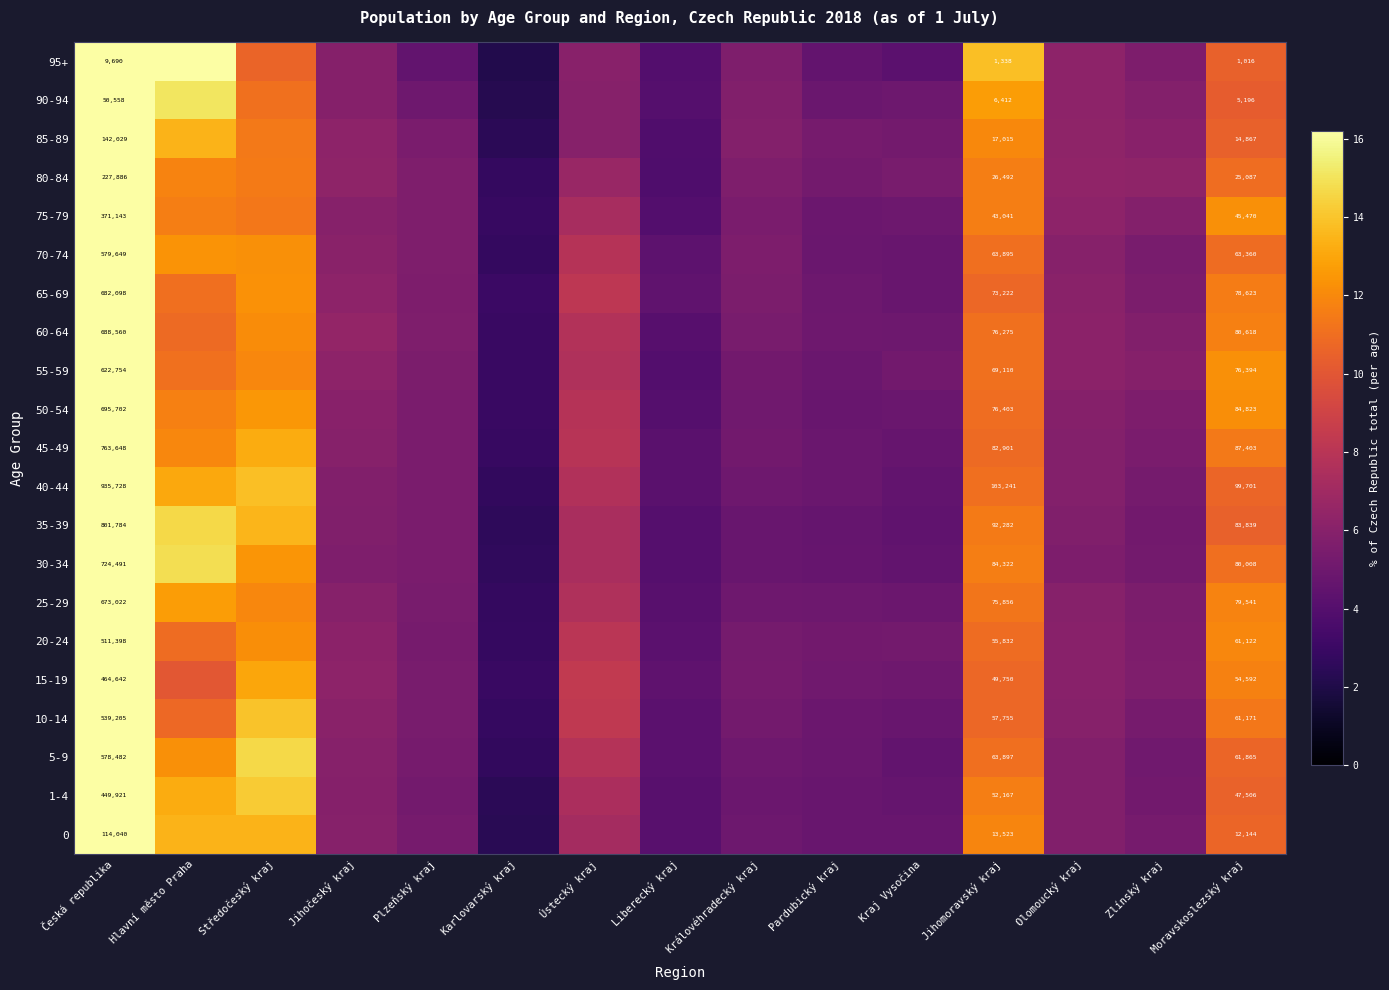

What is the difference between the 45-49 values at Ústecký kraj and Středočeský kraj?

5.2